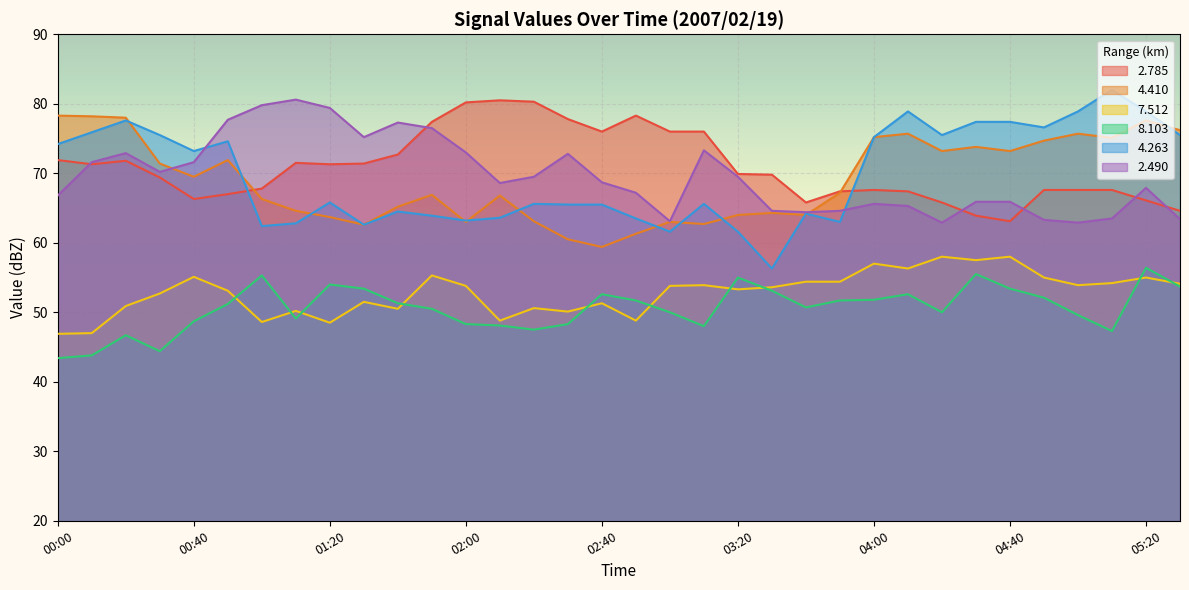

Reading left to right, extract all data points from this chart.

  2.785: 71.9	71.3	71.8	69.4	66.3	67.0	67.8	71.5	71.3	71.4	72.7	77.4	80.2	80.5	80.3	77.8	76.0	78.3	76.0	76.0	69.9	69.8	65.8	67.4	67.6	67.4	65.8	63.9	63.1	67.6	67.6	67.6	66.1	64.6
  4.410: 78.3	78.2	78.0	71.4	69.5	71.9	66.3	64.6	63.7	62.6	65.2	66.9	63.0	66.8	63.1	60.5	59.4	61.3	63.0	62.7	64.0	64.3	64.0	67.2	75.2	75.7	73.2	73.8	73.2	74.7	75.7	75.1	77.6	76.2
  7.512: 46.9	47.0	50.9	52.7	55.1	53.1	48.6	50.2	48.5	51.5	50.5	55.3	53.8	48.8	50.6	50.1	51.3	48.8	53.8	53.9	53.3	53.6	54.4	54.4	57.0	56.3	58.0	57.5	58.0	55.0	53.9	54.2	55.0	54.1
  8.103: 43.4	43.8	46.7	44.4	48.7	51.2	55.3	49.1	54.0	53.4	51.3	50.5	48.3	48.1	47.5	48.3	52.6	51.7	50.0	48.0	55.0	53.1	50.7	51.7	51.8	52.6	50.0	55.5	53.4	52.1	49.6	47.3	56.4	53.7
  4.263: 74.2	75.9	77.6	75.5	73.2	74.6	62.4	62.8	65.8	62.6	64.5	63.9	63.2	63.6	65.6	65.5	65.5	63.5	61.6	65.6	61.6	56.3	64.2	63.0	75.2	78.9	75.5	77.4	77.4	76.6	78.9	82.0	78.9	75.5
  2.490: 66.8	71.6	72.9	70.2	71.6	77.7	79.8	80.6	79.4	75.2	77.3	76.5	73.0	68.6	69.5	72.8	68.7	67.2	63.1	73.3	69.5	64.6	64.4	64.6	65.6	65.3	62.9	65.9	65.9	63.3	62.9	63.5	67.9	63.4